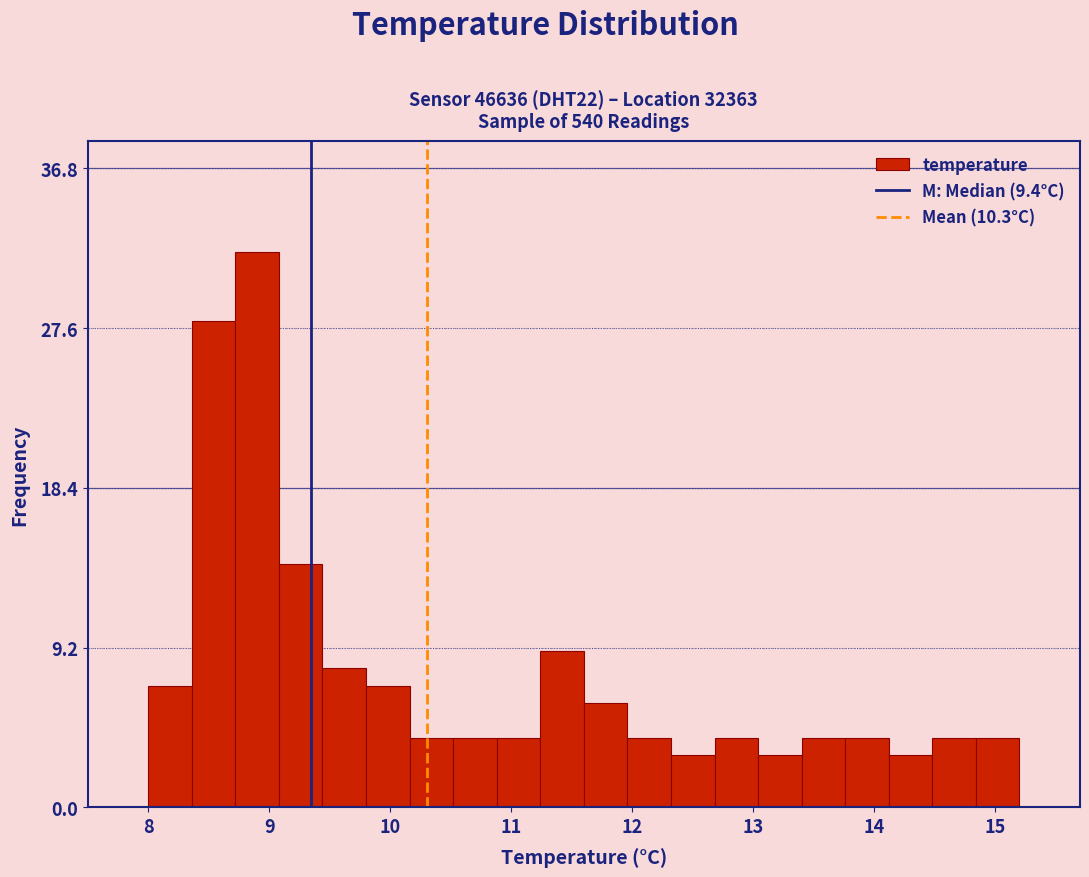

Around what value on the x-axis is the tallest bar? Give the approximate position of its centre, as read against the axis.

8.9